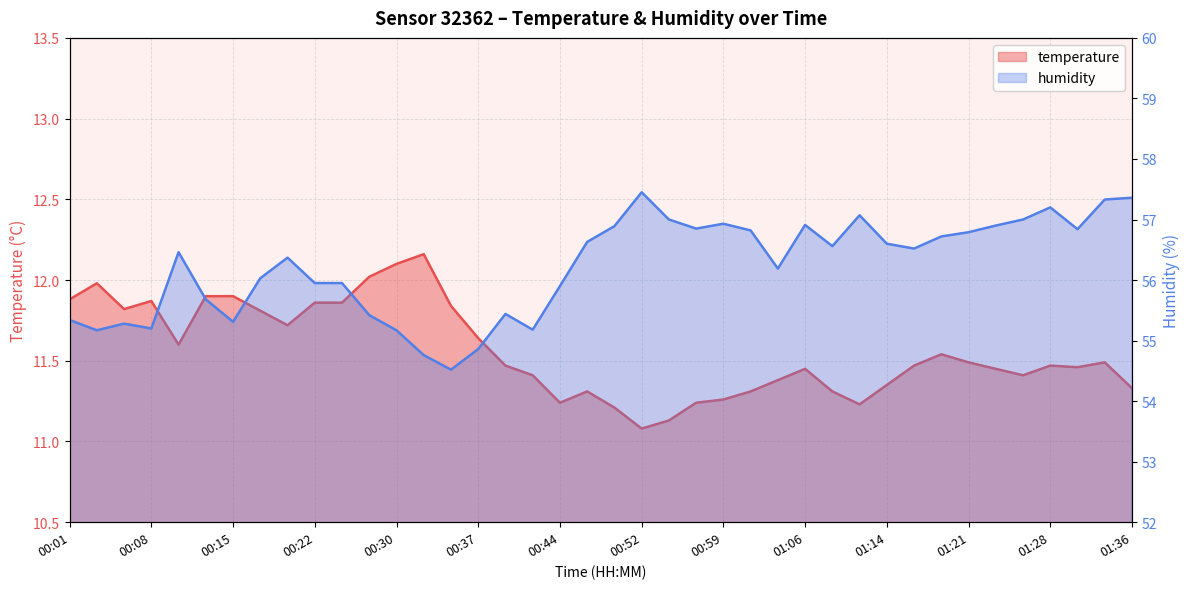

What is the label of the 28th point from the left?

01:06